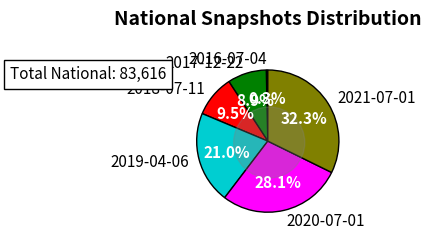

What is the smallest slice in the pie chart?

2016-07-04